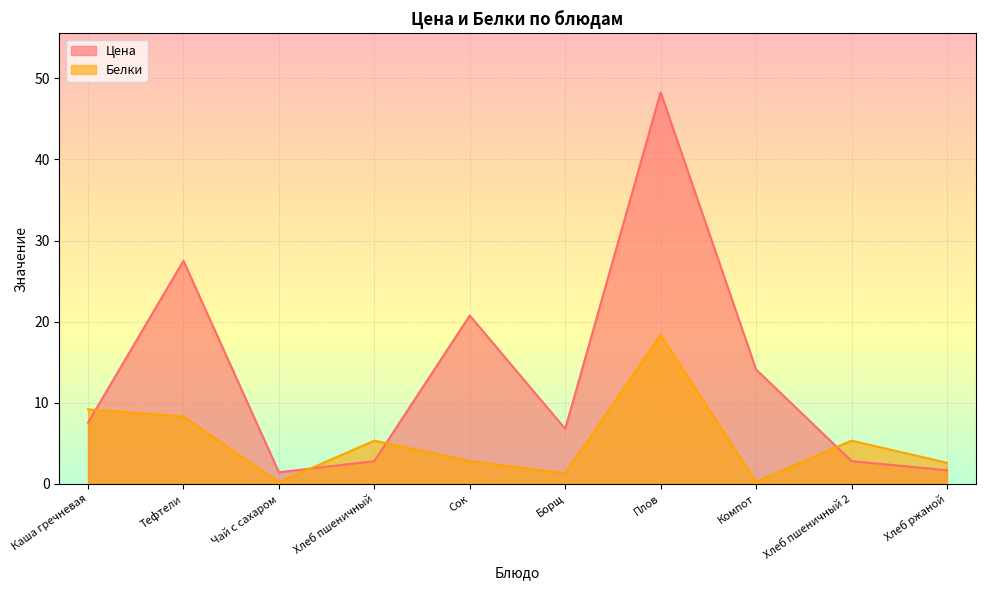

At which category does the chart reach its minimum across all series?

Чай с сахаром